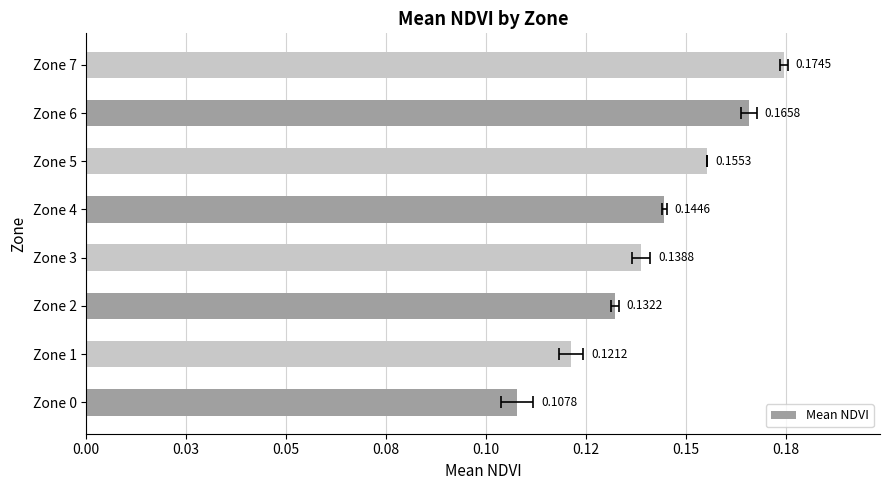

True or false: the data shows 0.1 at 0.12.

False